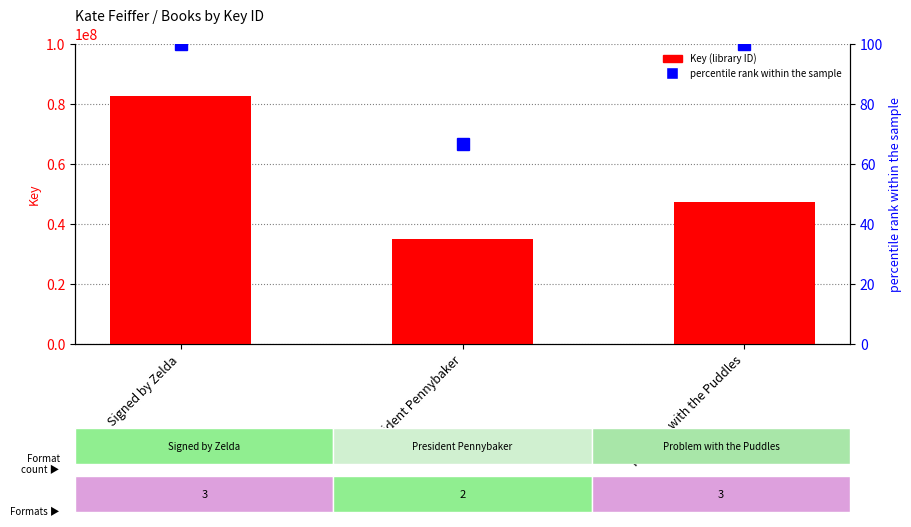

Which series has the largest total across all categories?

Key